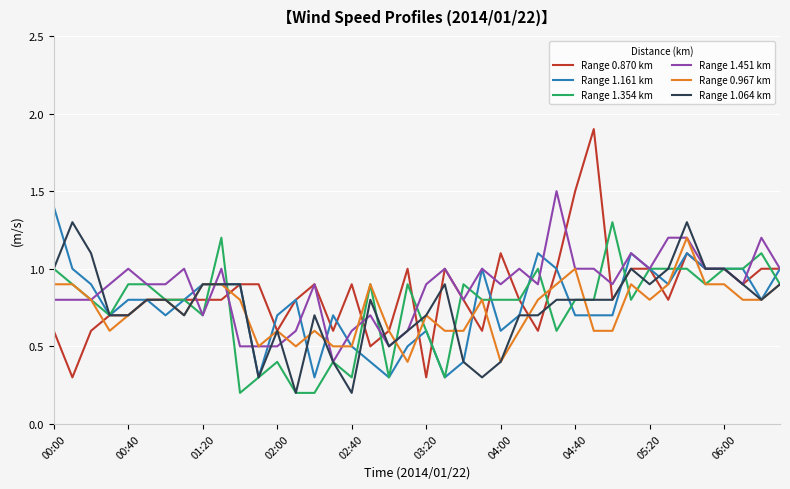

Which series has the largest range (max minus min)?

Range 0.870 km